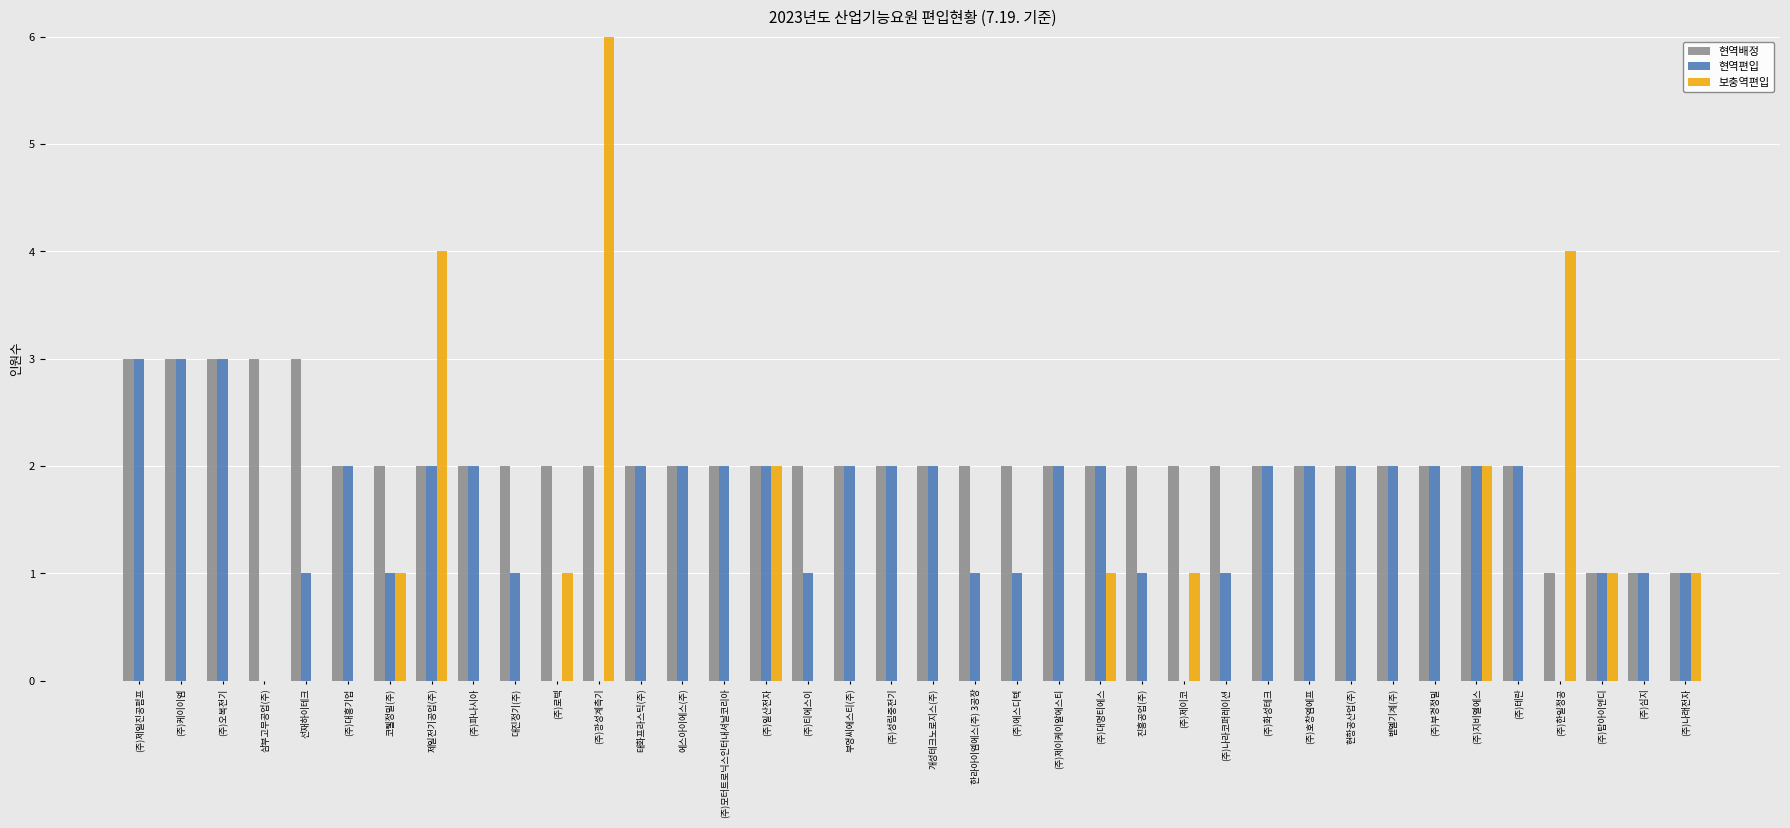

Is the value of 현역편입 at 코웰정밀(주) greater than the value of 현역배정 at (주)테란?

No